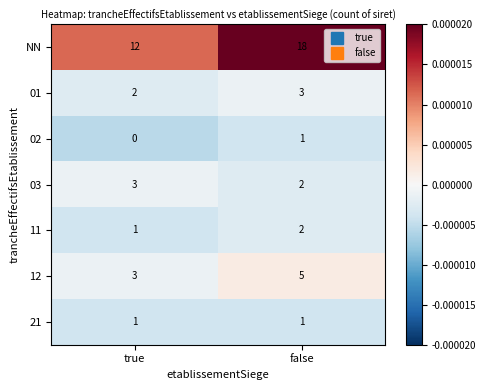

Which series changed the most between true and false?

NN